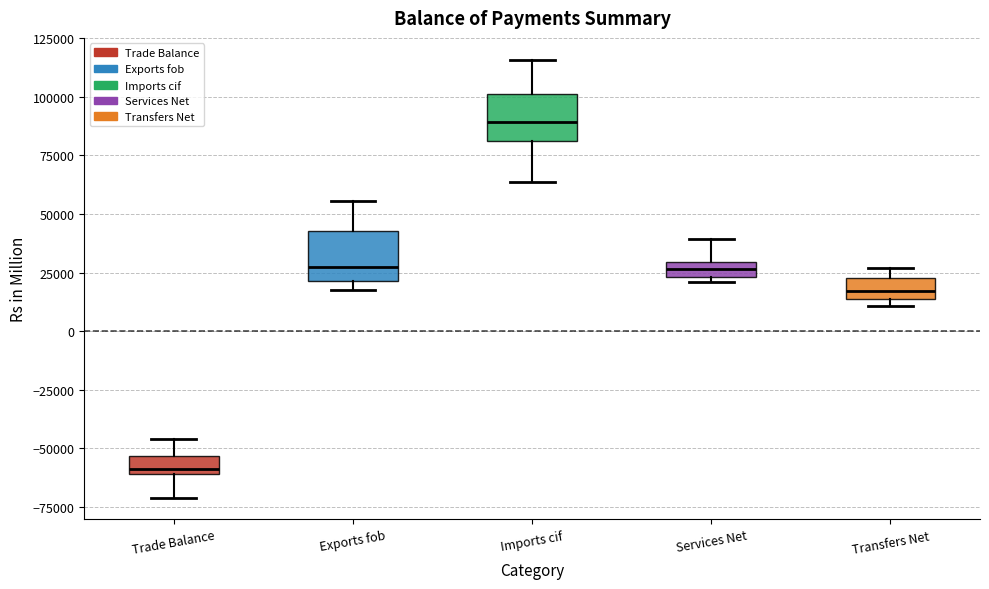

Which box has the highest median line?

Imports cif